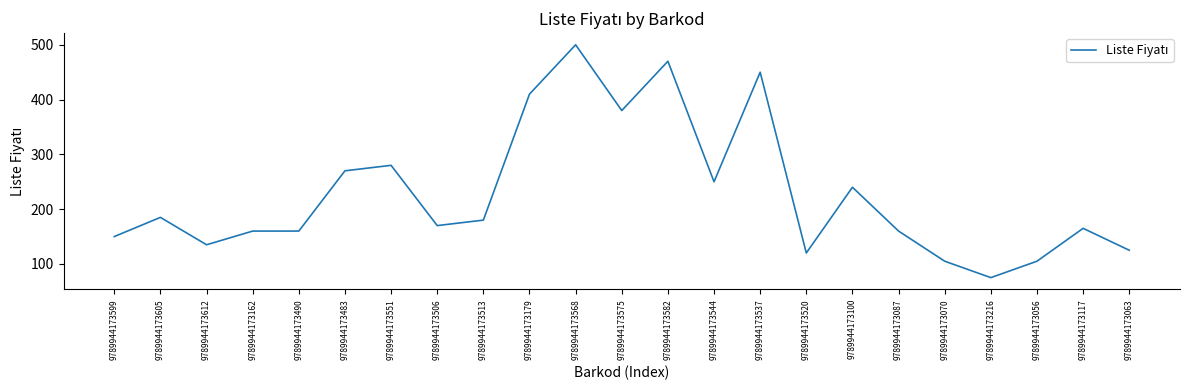

The value at 9789944173216 is 102. True or false?

False